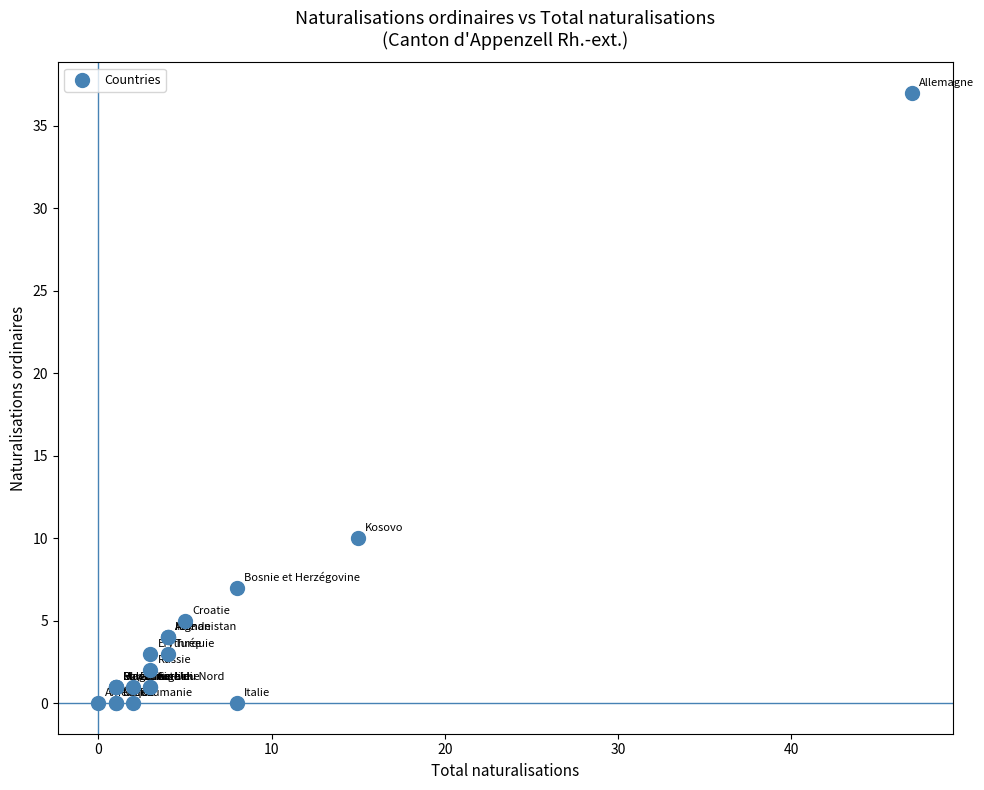

What Y value in the scatter plot is closest to 18?

10